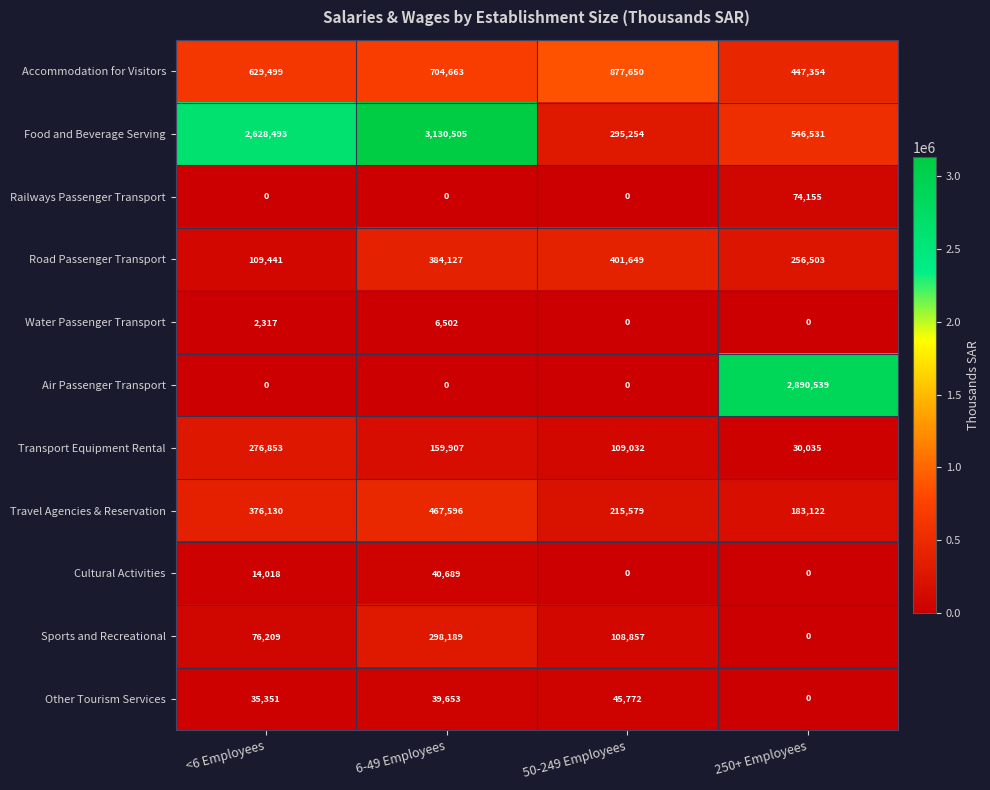

The value of Air Passenger Transport at 50-249 Employees is 1246282. True or false?

False